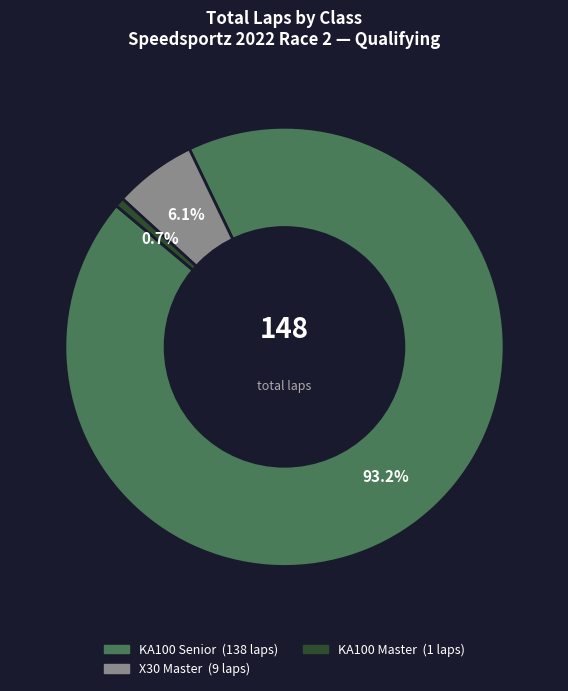

Is there any slice that represents more than half of the pie?

Yes